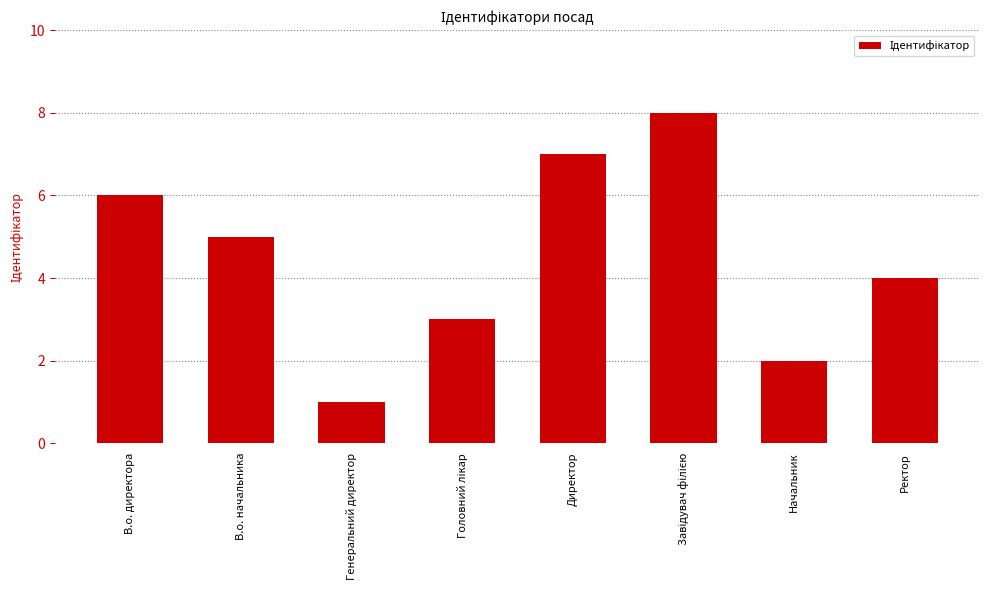

What is the change in value from В.о. начальника to Начальник?

-3